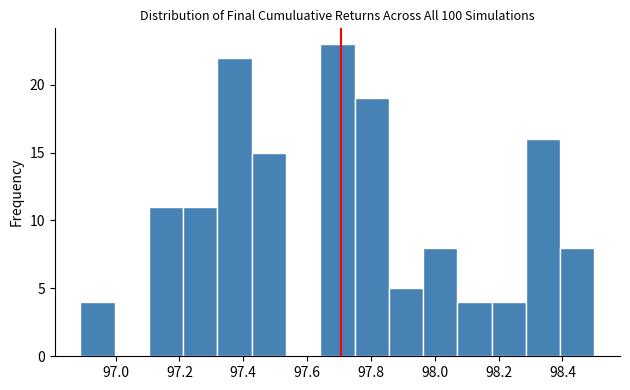

Reading left to right, list every bar in this chart as the range it spans on the x-axis followed by its height. Neither the bar edges nor the heights are printed on the chart, so give them approximately, as read against the axes.

96.90 to 97.00: 4
97.00 to 97.10: 0
97.10 to 97.22: 11
97.22 to 97.32: 11
97.32 to 97.42: 22
97.42 to 97.54: 15
97.54 to 97.64: 0
97.64 to 97.74: 23
97.74 to 97.86: 19
97.86 to 97.96: 5
97.96 to 98.08: 8
98.08 to 98.18: 4
98.18 to 98.28: 4
98.28 to 98.40: 16
98.40 to 98.50: 8